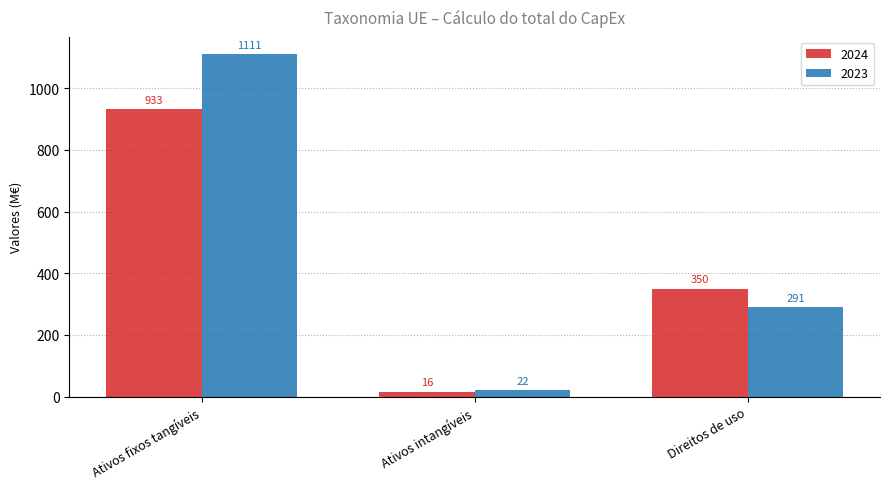

Reading left to right, what are all the values shown in this chart?

2024: 933	16	350
2023: 1111	22	291